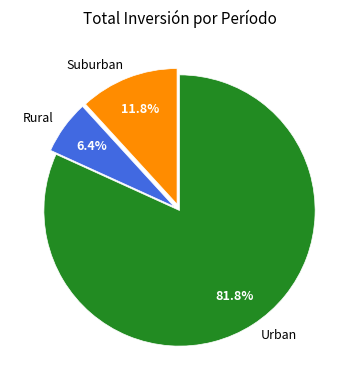

Count the number of slices in the pie.

3